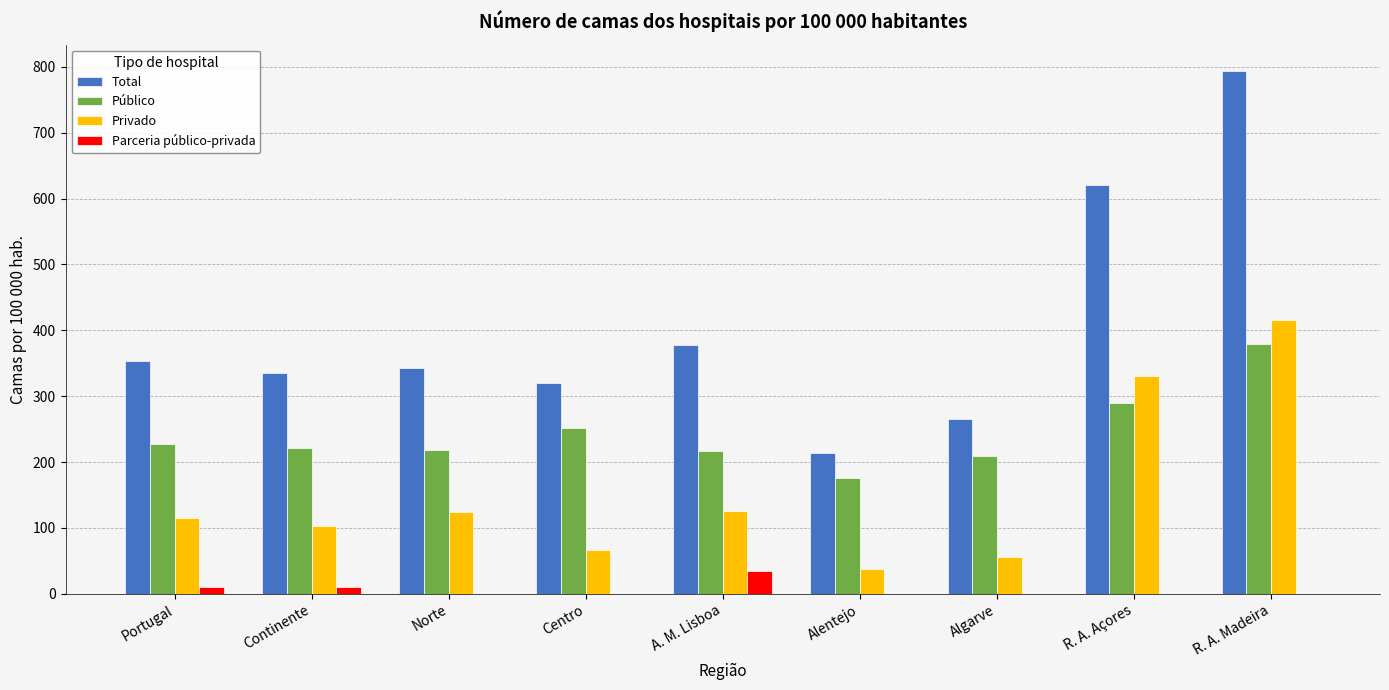

Read the Privado value at Alentejo.

38.0